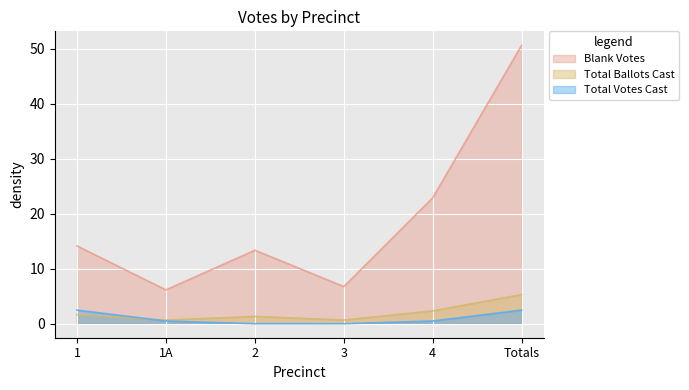

The Total Votes Cast series shows 0.5 at 4. True or false?

True